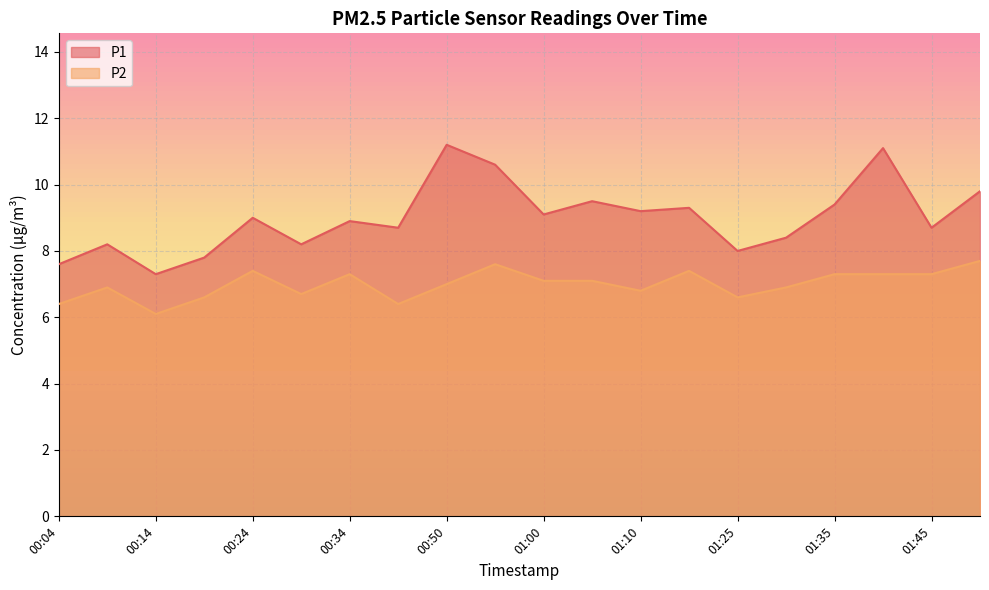

True or false: P1 has more than 2 interior local peaks.

True